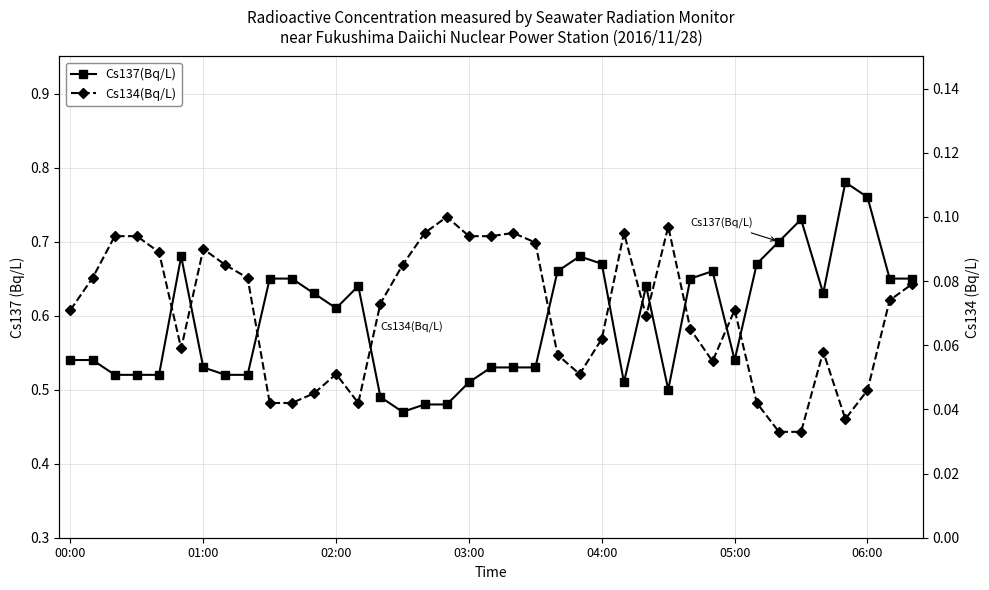

Reading left to right, transcribe all the data shown in this chart.

Cs137(Bq/L): 0.5	0.5	0.5	0.5	0.5	0.7	0.5	0.5	0.5	0.7	0.7	0.6	0.6	0.6	0.5	0.5	0.5	0.5	0.5	0.5	0.5	0.5	0.7	0.7	0.7	0.5	0.6	0.5	0.7	0.7	0.5	0.7	0.7	0.7	0.6	0.8	0.8	0.7	0.7
Cs134(Bq/L): 0.1	0.1	0.1	0.1	0.1	0.1	0.1	0.1	0.1	0.0	0.0	0.0	0.1	0.0	0.1	0.1	0.1	0.1	0.1	0.1	0.1	0.1	0.1	0.1	0.1	0.1	0.1	0.1	0.1	0.1	0.1	0.0	0.0	0.0	0.1	0.0	0.0	0.1	0.1